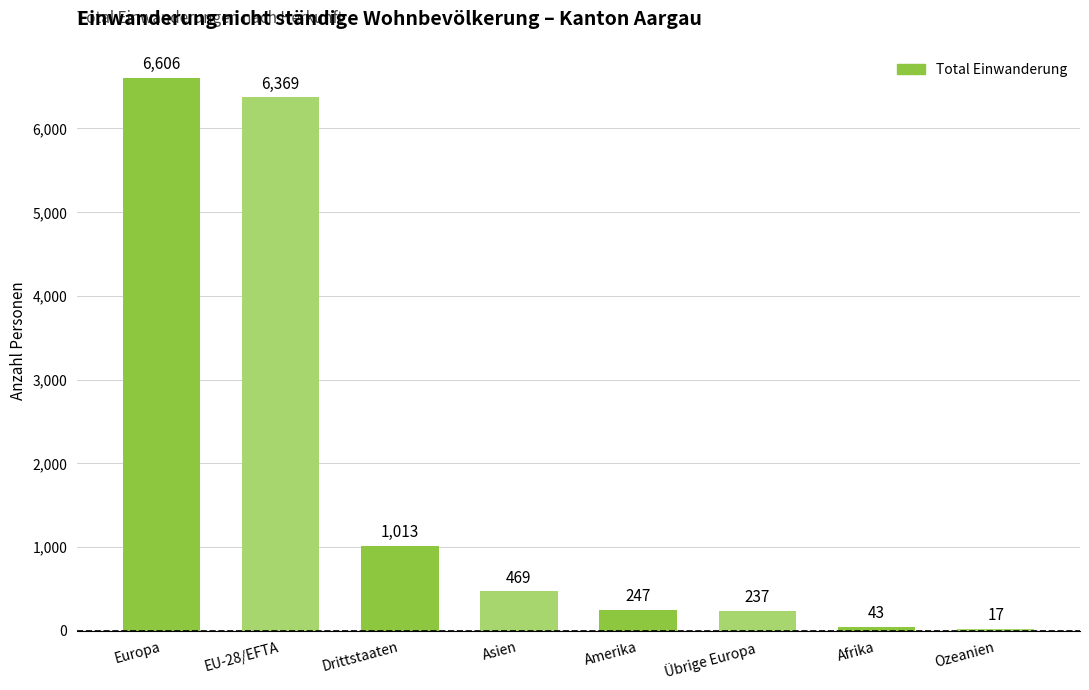

How many distinct data groups are displayed?

1